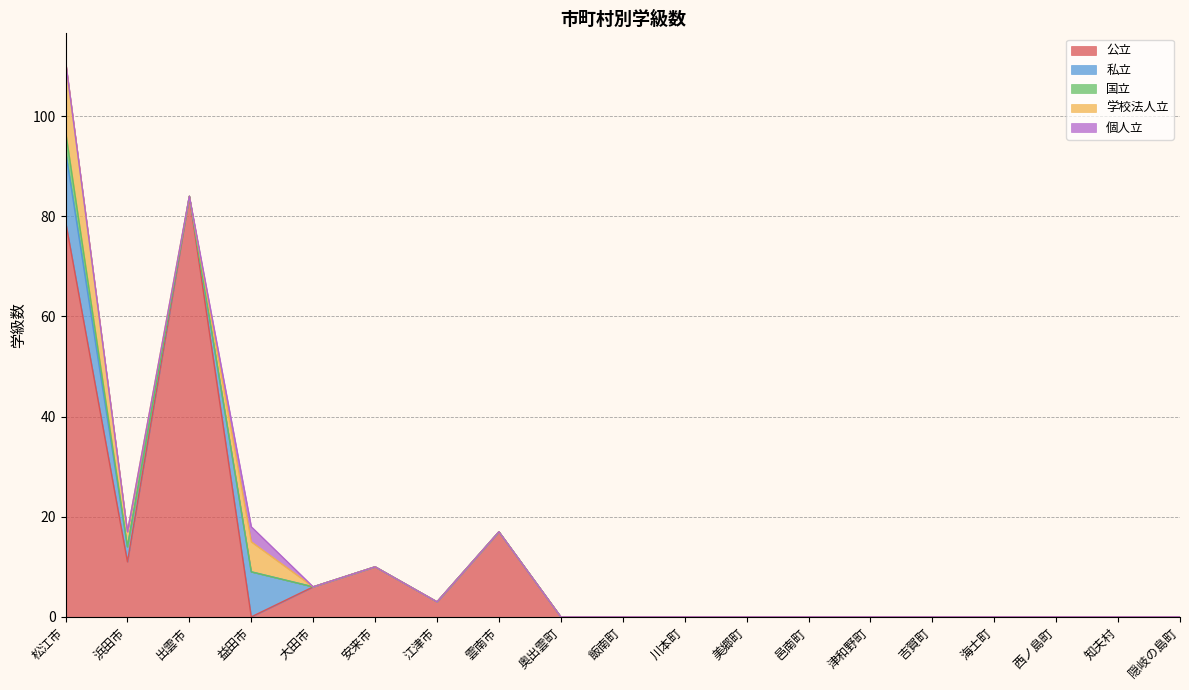

Reading right to left, extract all data points from this chart.

公立: 0	0	0	0	0	0	0	0	0	0	0	17	3	10	6	0	84	11	79
私立: 0	0	0	0	0	0	0	0	0	0	0	0	0	0	0	9	0	3	14
国立: 0	0	0	0	0	0	0	0	0	0	0	0	0	0	0	0	0	0	4
学校法人立: 0	0	0	0	0	0	0	0	0	0	0	0	0	0	0	6	0	3	14
個人立: 0	0	0	0	0	0	0	0	0	0	0	0	0	0	0	3	0	0	0